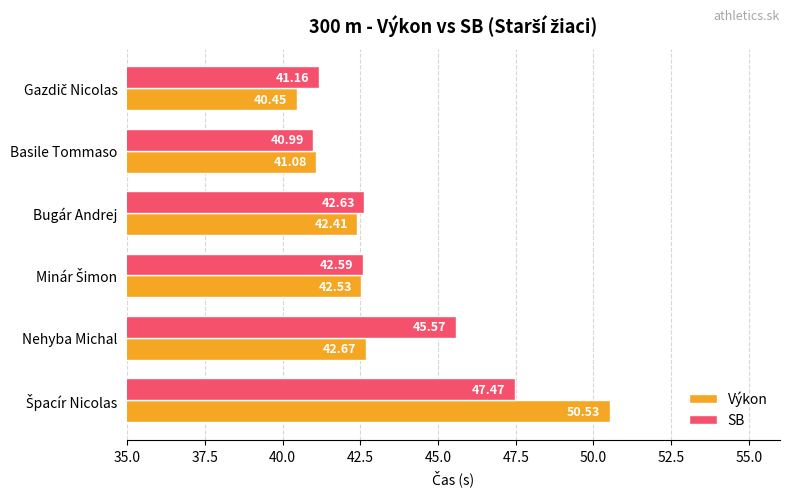

Where is Výkon nearest to the value 45?

Nehyba Michal